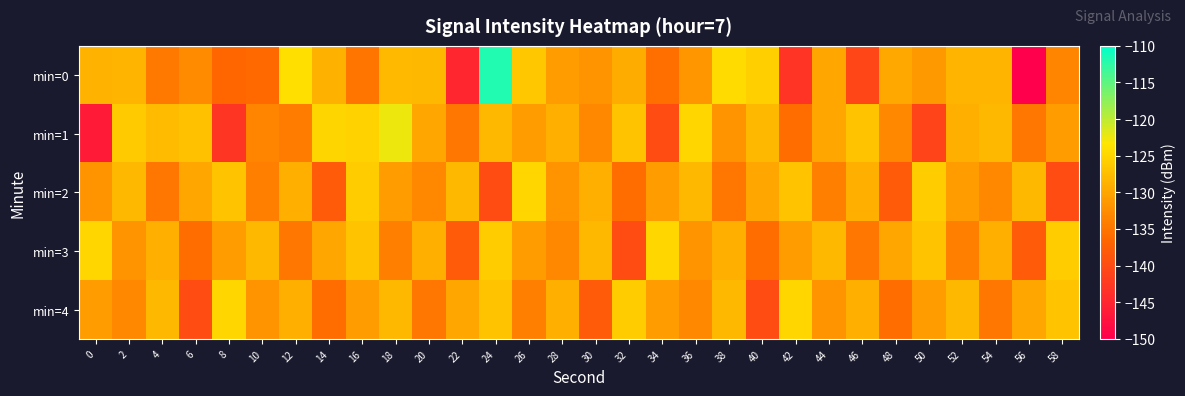

Rank the series at 52 from highest to lowest value.

min=4, min=0, min=1, min=2, min=3